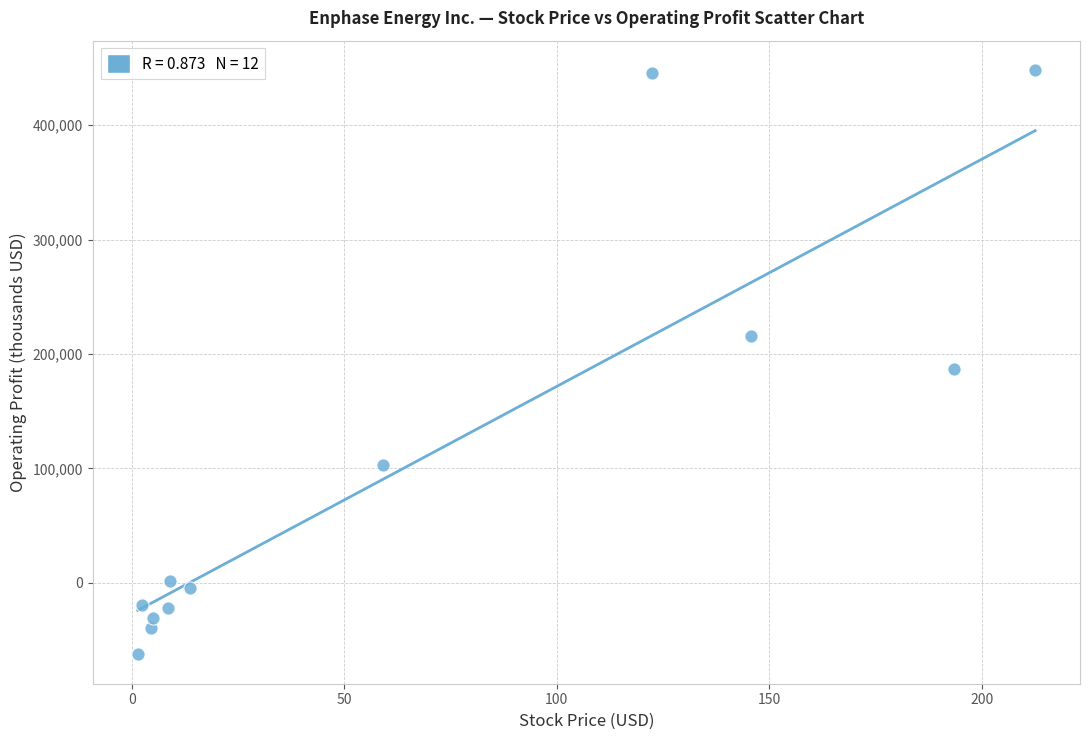

What is the average Y value?

101789